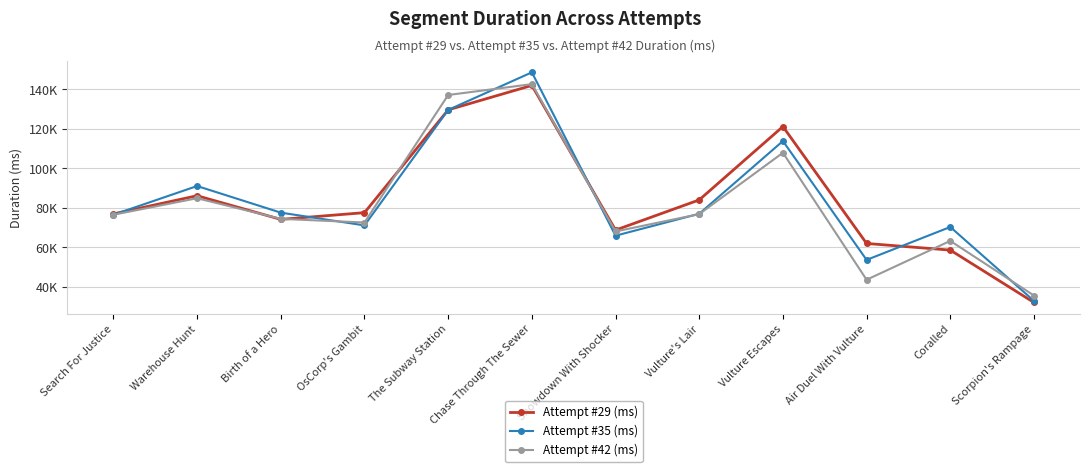

Is this an area chart (filled region under the line)?

No